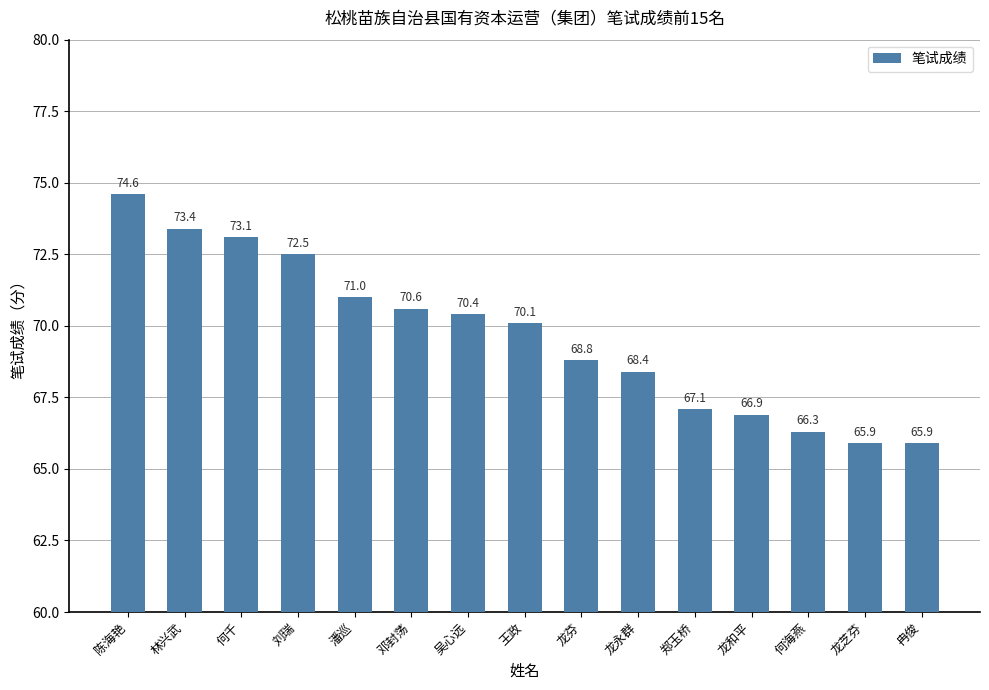

What is the sum of all values?

1045.0